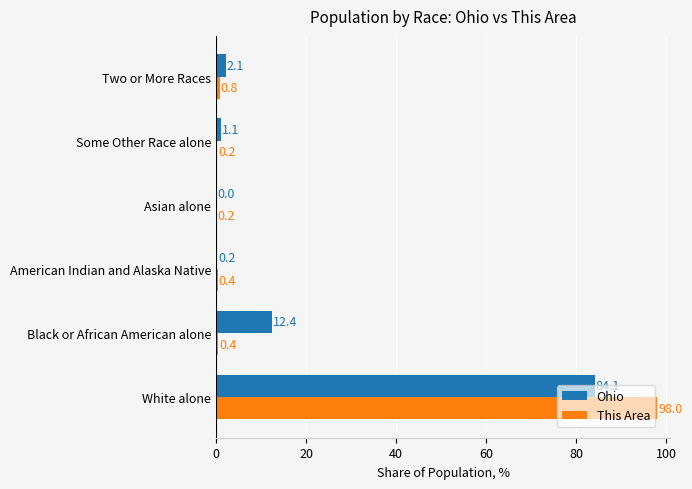

The value of This Area at Black or African American alone is 0.4. True or false?

True